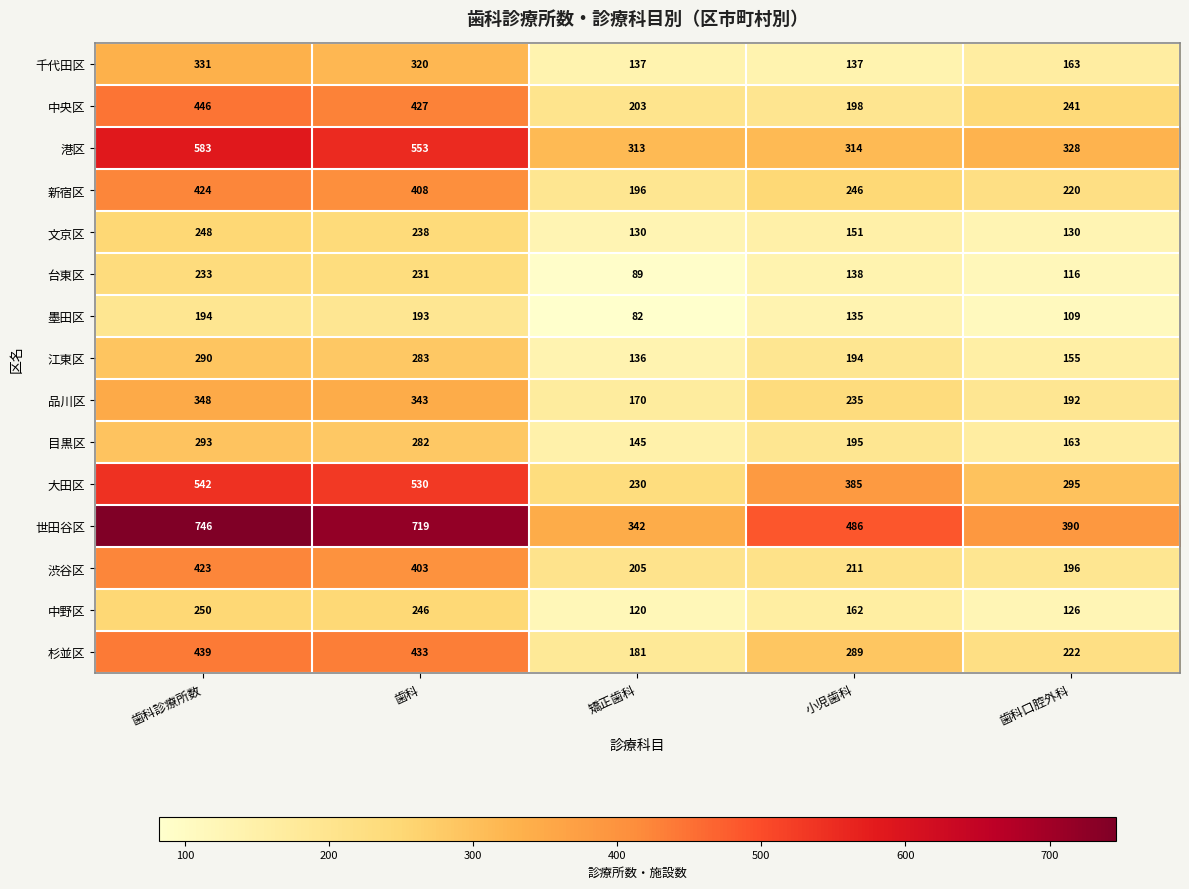

What is the average value of the 墨田区 series?

143